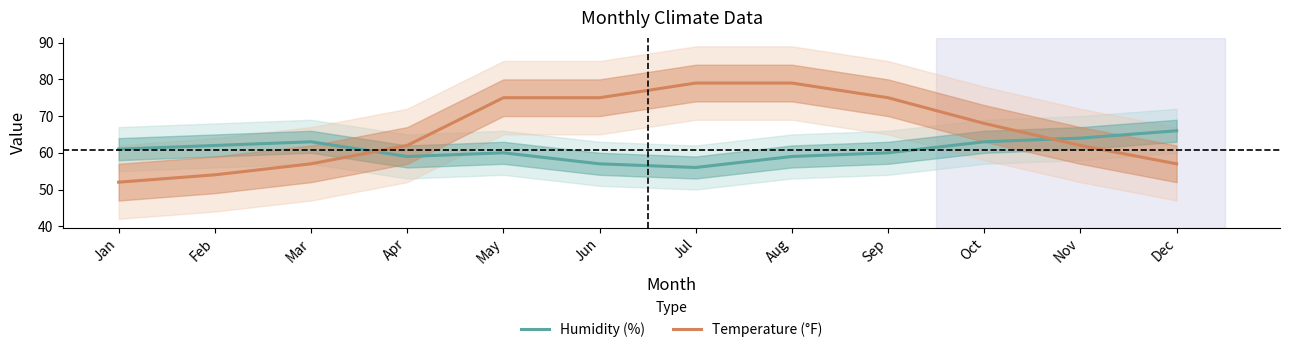

Reading left to right, extract all data points from this chart.

Humidity (%): 61	62	63	59	60	57	56	59	60	63	64	66
Temperature (°F): 52	54	57	62	75	75	79	79	75	68	62	57